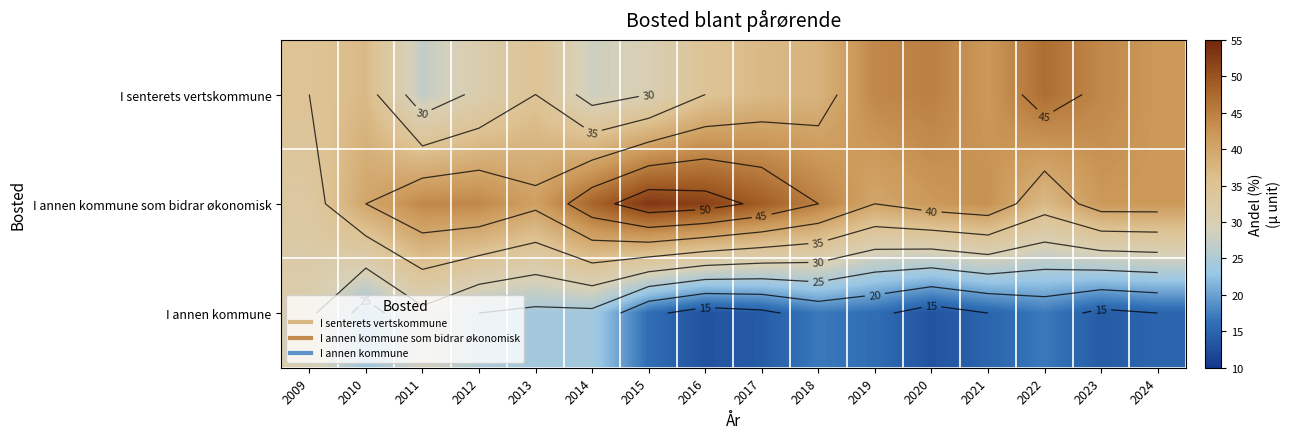

At how many categories does at least one series exceed 34?

16